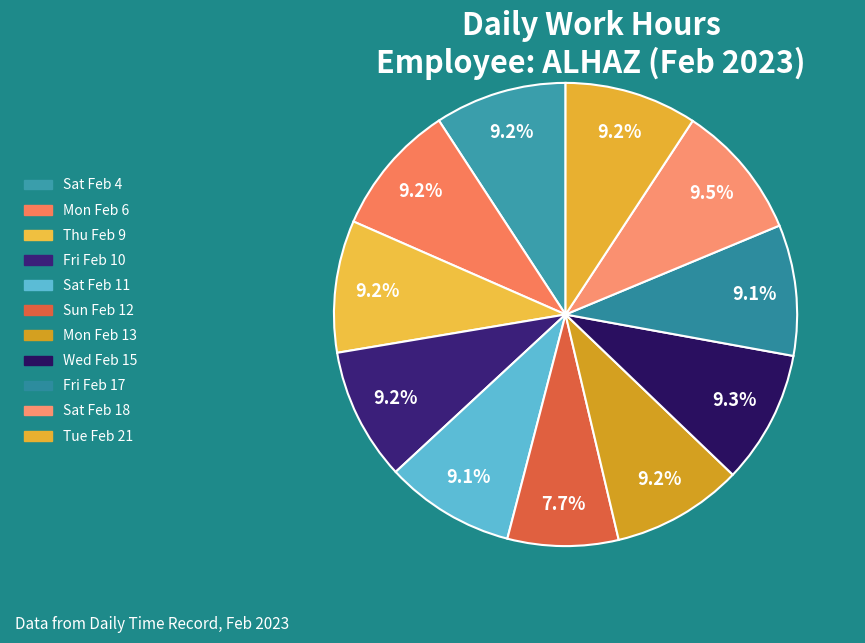

Do Sun Feb 12 and Fri Feb 17 together represent more than half of the pie?

No